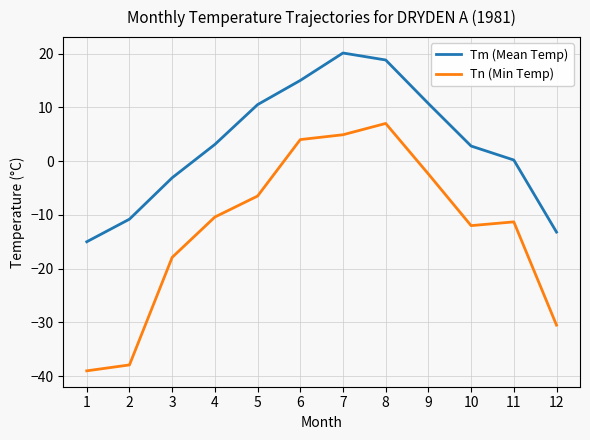

True or false: Tm (Mean Temp) and Tn (Min Temp) cross at least once.

False